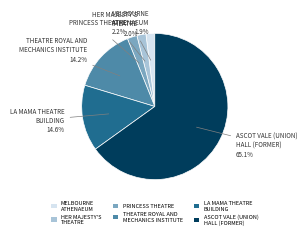

Is ASCOT VALE (UNION) HALL (FORMER) the majority of the pie?

Yes